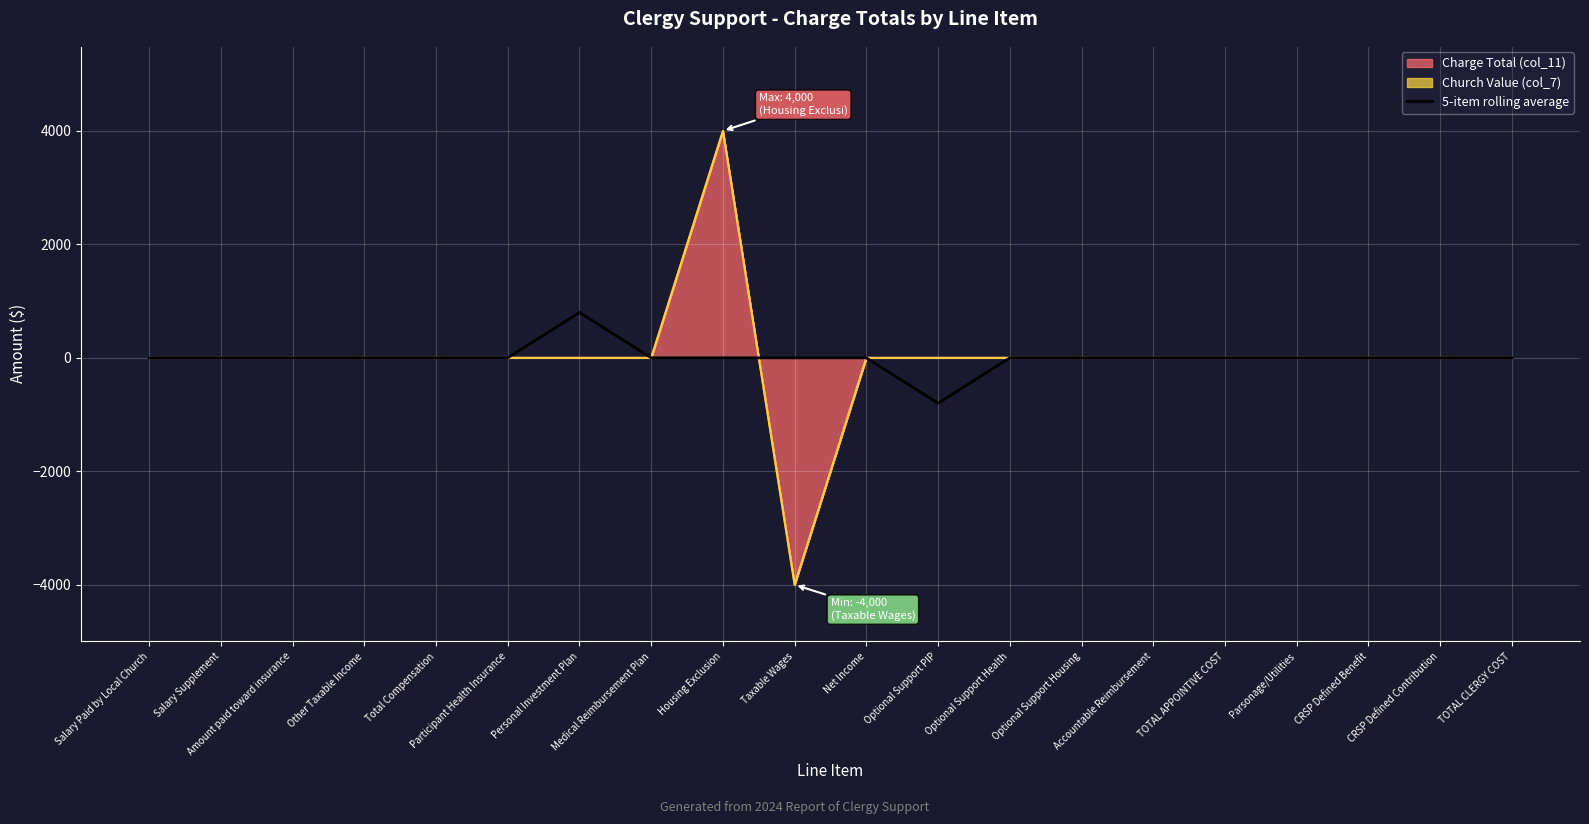

List the labels in order of value, smallest first.

Optional Support PIP, Salary Paid by Local Church, Salary Supplement, Amount paid toward insurance, Other Taxable Income, Total Compensation, Participant Health Insurance, Medical Reimbursement Plan, Housing Exclusion, Taxable Wages, Net Income, Optional Support Health, Optional Support Housing, Accountable Reimbursement, TOTAL APPOINTIVE COST, Parsonage/Utilities, CRSP Defined Benefit, CRSP Defined Contribution, TOTAL CLERGY COST, Personal Investment Plan